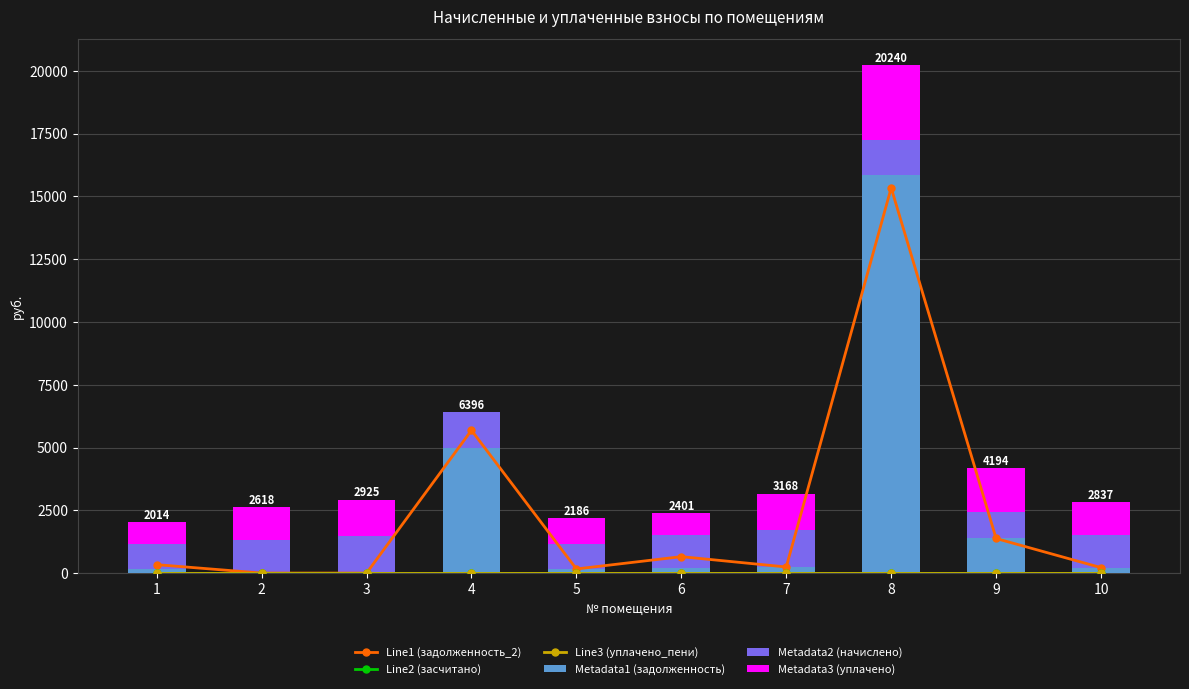

Is it true that Metadata1 (задолженность) equals 15830.1 at 8?

True